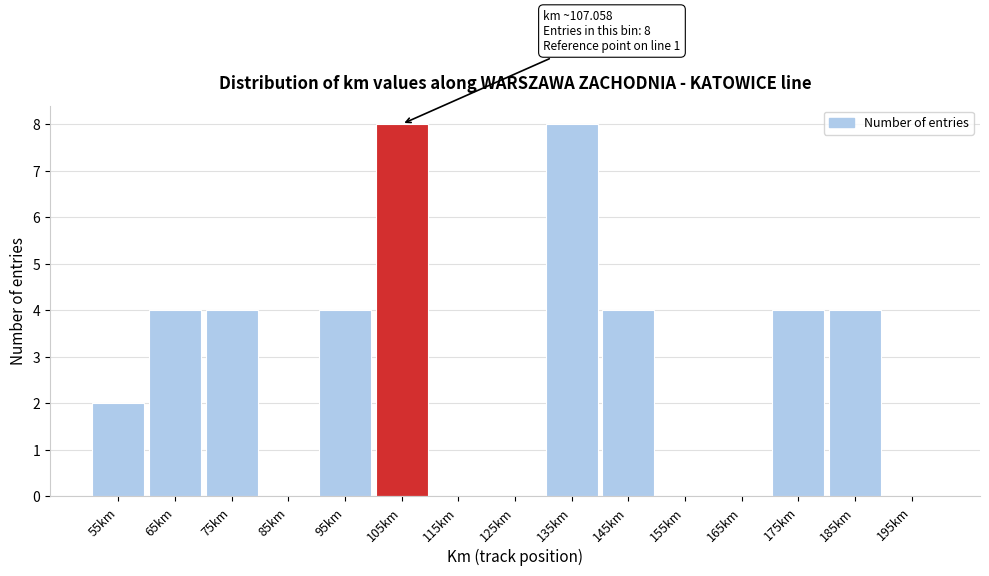

Reading left to right, what are all the values shown in this chart?

55km=2	65km=4	75km=4	85km=0	95km=4	105km=8	115km=0	125km=0	135km=8	145km=4	155km=0	165km=0	175km=4	185km=4	195km=0